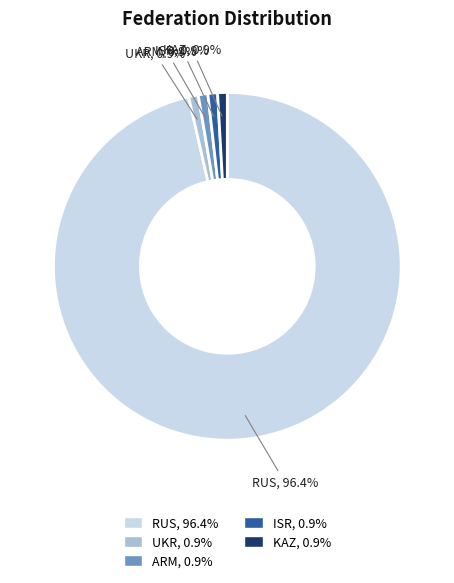

What portion of the pie excludes UKR?

99.1%